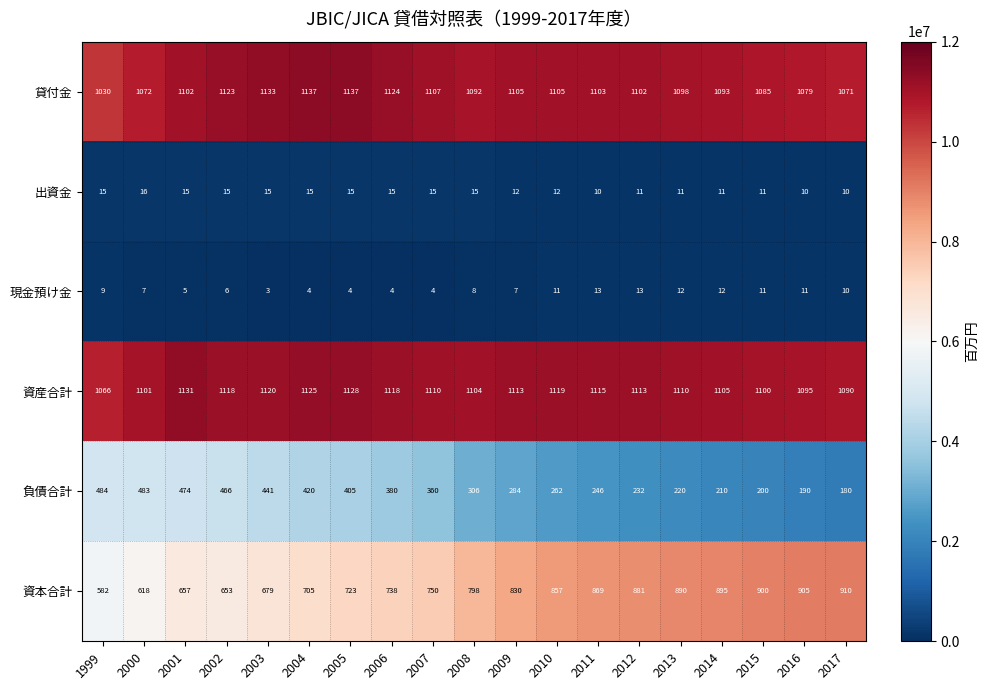

Where is 資産合計 nearest to the value 1098?

2015